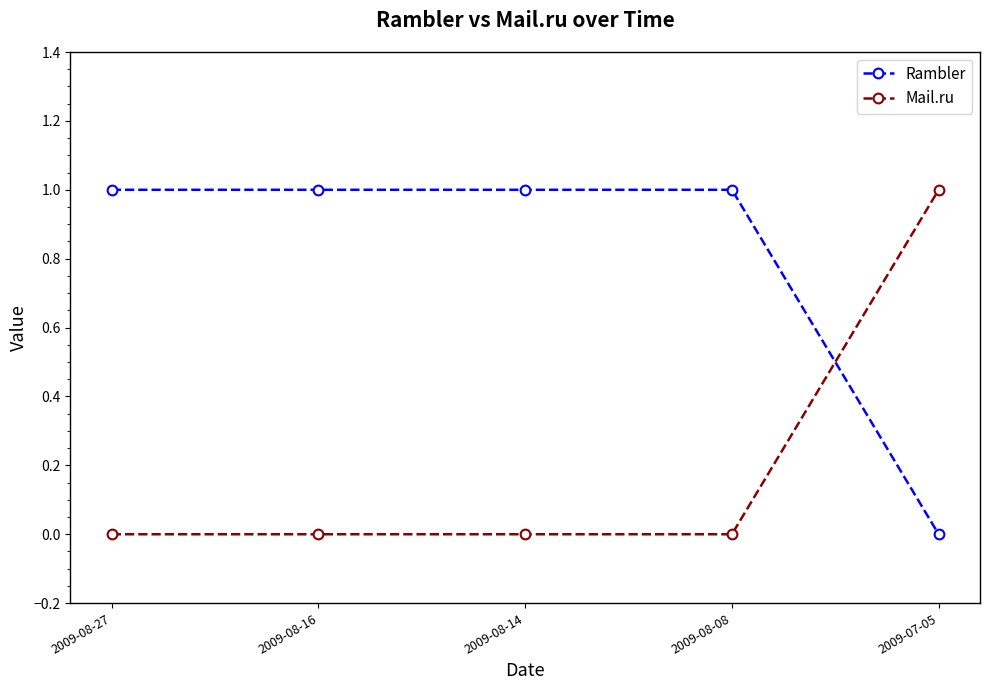

The value of Rambler at 2009-08-27 is 1. True or false?

True